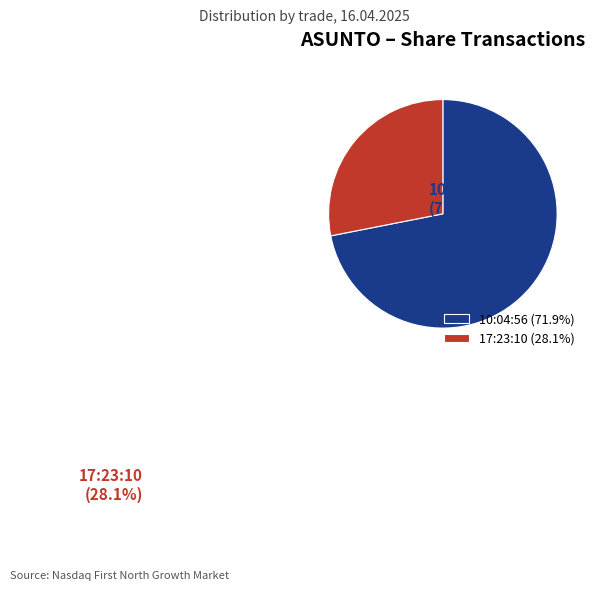

Which slice is the largest?

10:04:56